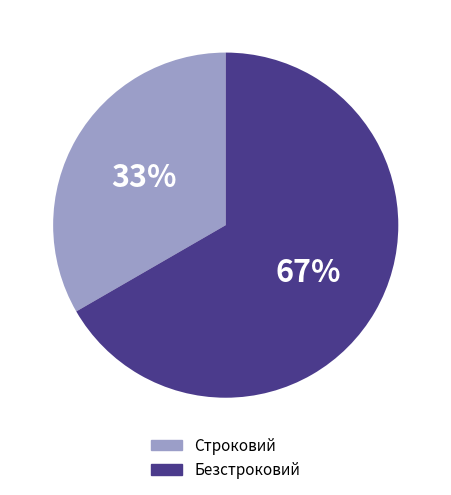

To the nearest percent, what portion does Безстроковий represent?

67%